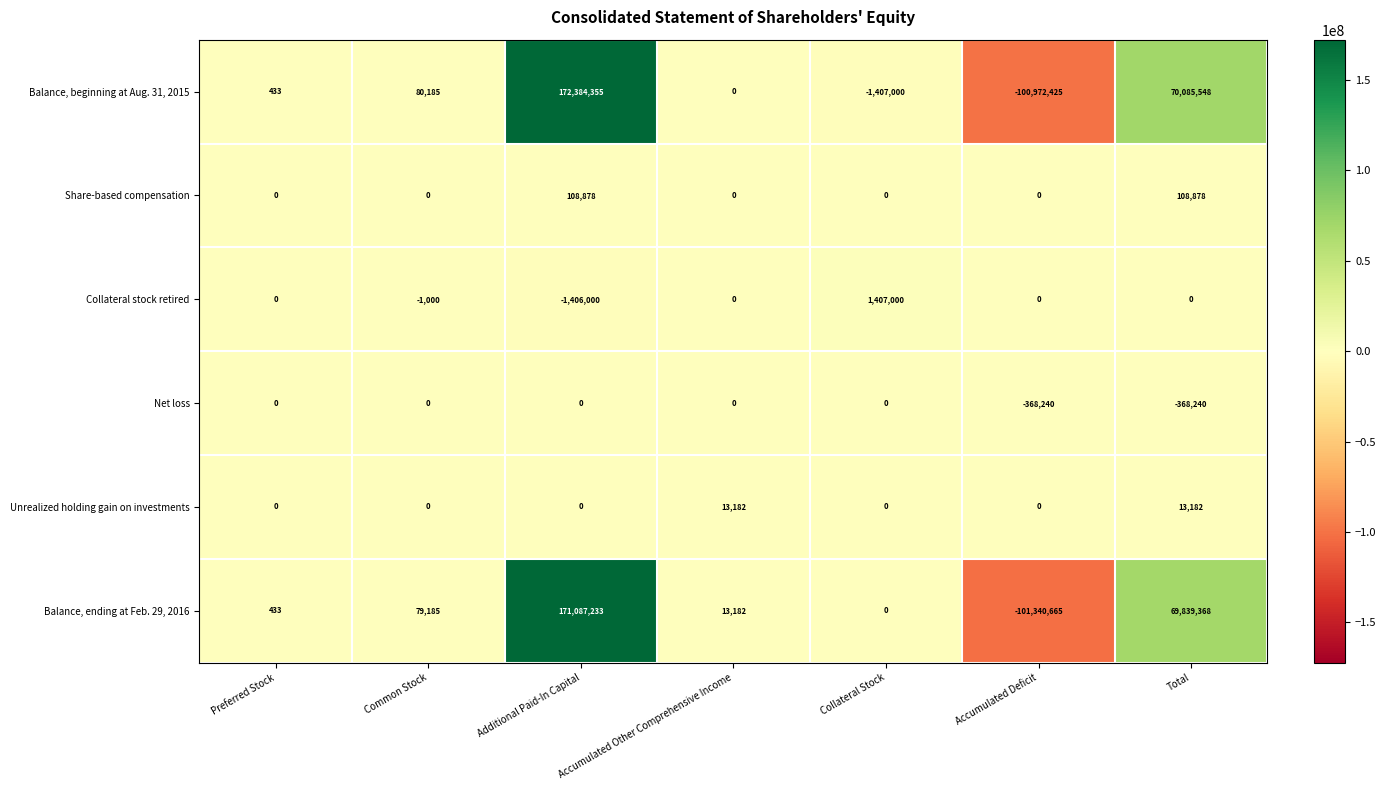

Rank the categories by Balance, beginning at Aug. 31, 2015 value from lowest to highest.

Accumulated Deficit, Collateral Stock, Accumulated Other Comprehensive Income, Preferred Stock, Common Stock, Total, Additional Paid-In Capital